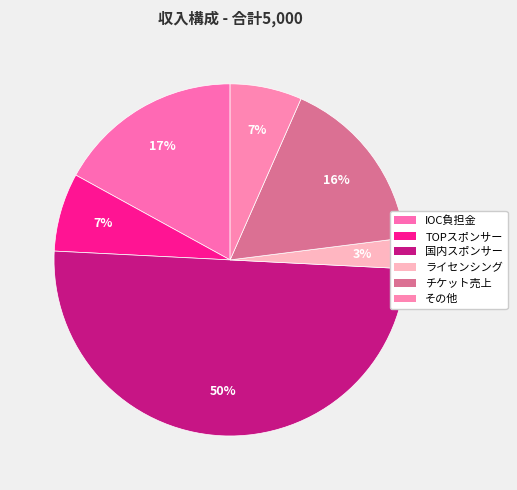

Which has a higher value, IOC負担金 or ライセンシング?

IOC負担金